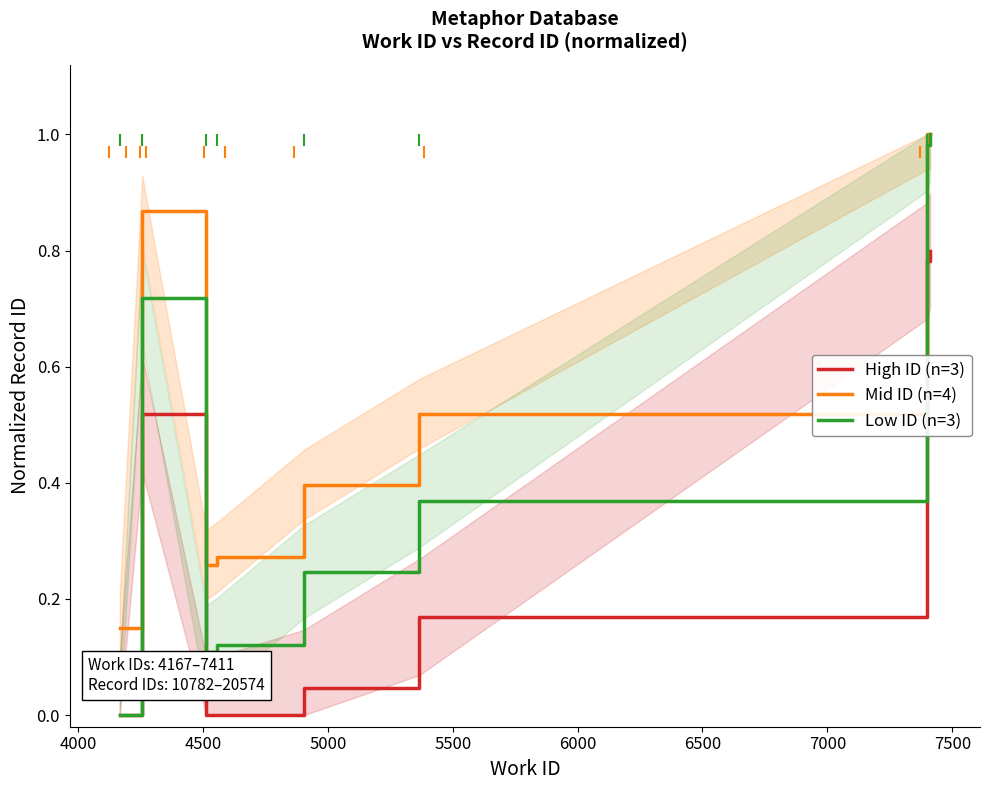

True or false: Low ID (n=3) and High ID (n=3) cross at least once.

False